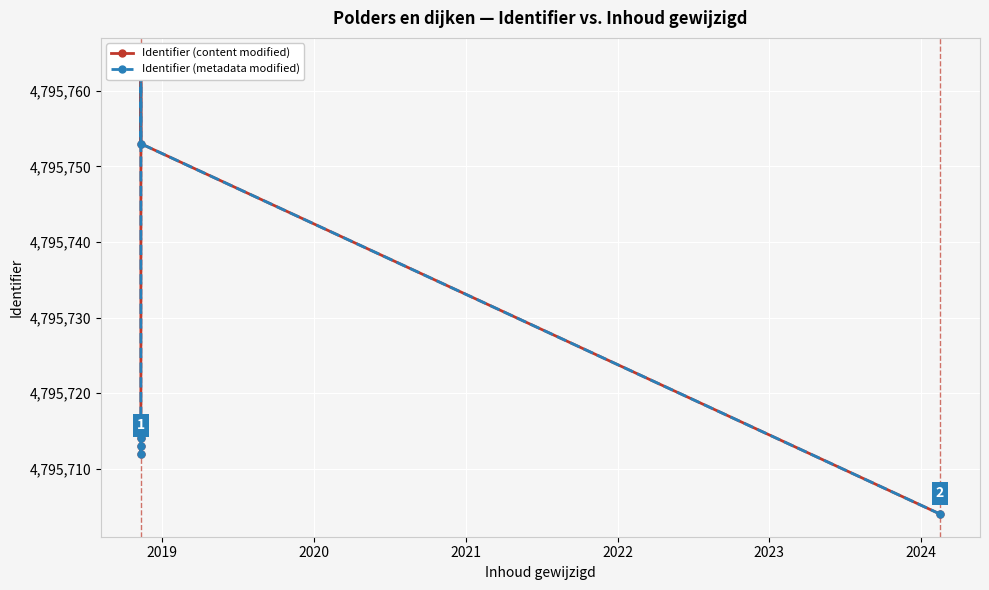

True or false: Identifier (metadata modified) and Identifier (content modified) cross at least once.

False